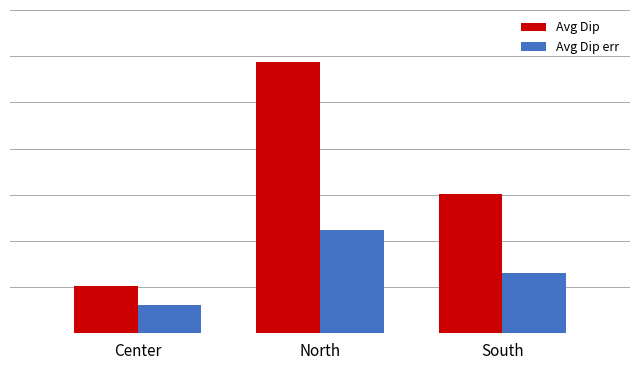

Rank the categories by Avg Dip value from lowest to highest.

Center, South, North